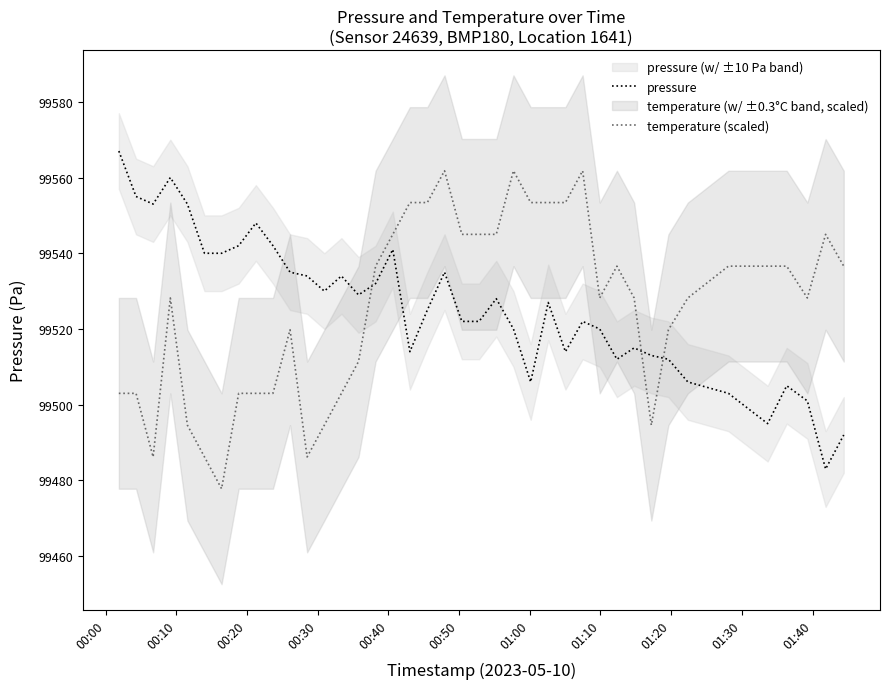

Reading right to left, what are all the values shown in this chart?

pressure: 99492.0	99483.0	99501.0	99505.0	99495.0	99503.0	99506.0	99512.0	99513.0	99515.0	99512.0	99520.0	99522.0	99514.0	99527.0	99506.0	99520.0	99528.0	99522.0	99522.0	99535.0	99525.0	99514.0	99541.0	99532.0	99529.0	99534.0	99530.0	99534.0	99535.0	99542.0	99548.0	99542.0	99540.0	99540.0	99553.0	99560.0	99553.0	99555.0	99567.0
temperature (scaled): 99536.6	99545.0	99528.2	99536.6	99536.6	99536.6	99528.2	99519.8	99494.6	99528.2	99536.6	99528.2	99561.8	99553.4	99553.4	99553.4	99561.8	99545.0	99545.0	99545.0	99561.8	99553.4	99553.4	99545.0	99536.6	99511.4	99503.0	99494.6	99486.2	99519.8	99503.0	99503.0	99503.0	99477.8	99486.2	99494.6	99528.2	99486.2	99503.0	99503.0